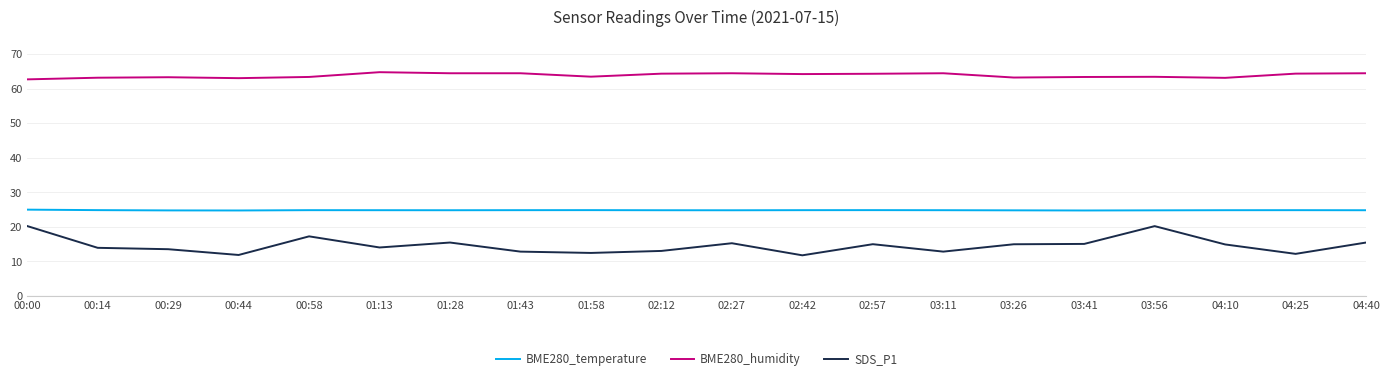

At 00:44, list the series in order from smallest to largest.

SDS_P1, BME280_temperature, BME280_humidity